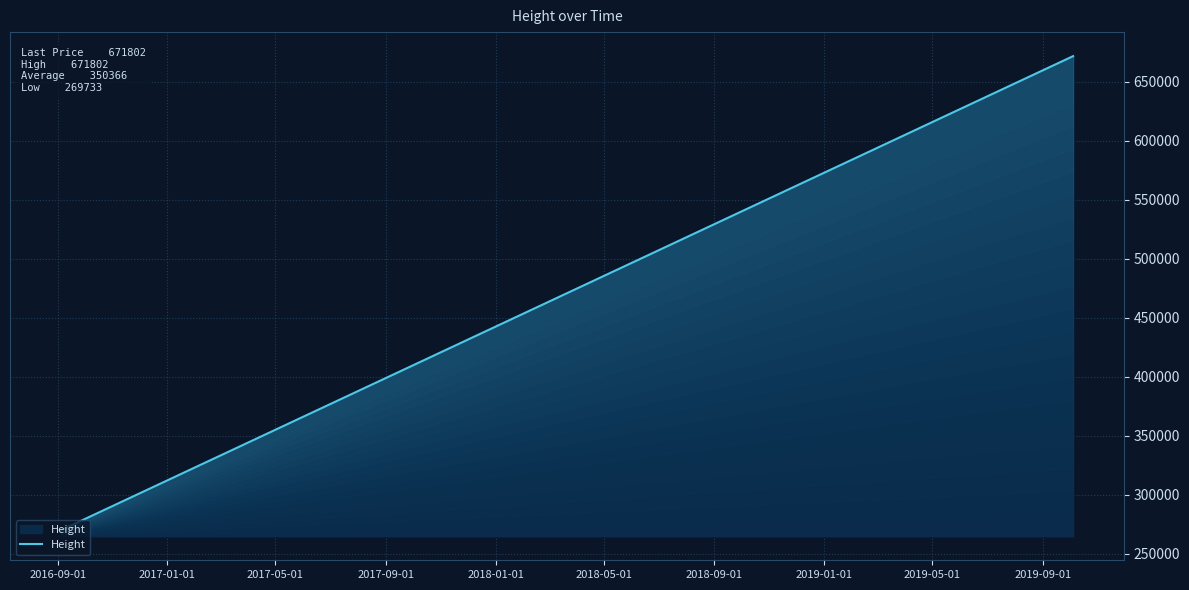

Does the chart display data point markers on the line(s)?

No